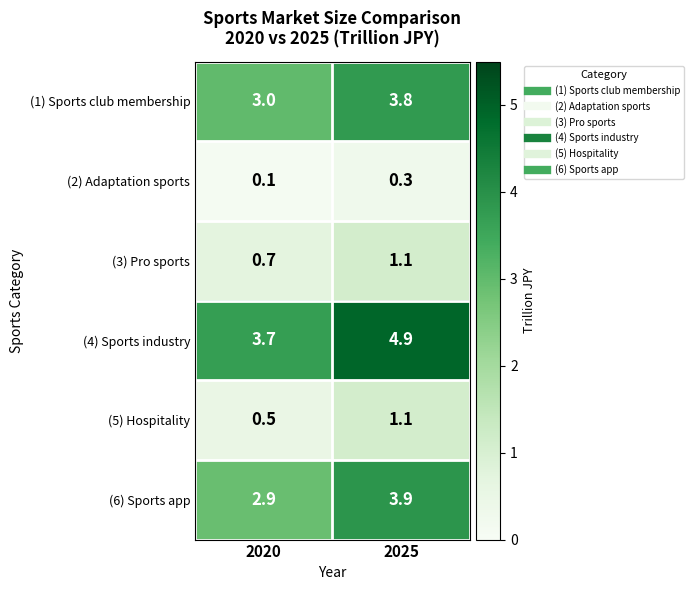

Reading right to left, list all the values displayed in this chart.

(1) Sports club membership: 2025=3.8	2020=3.0
(2) Adaptation sports: 2025=0.3	2020=0.1
(3) Pro sports: 2025=1.1	2020=0.7
(4) Sports industry: 2025=4.9	2020=3.7
(5) Hospitality: 2025=1.1	2020=0.5
(6) Sports app: 2025=3.9	2020=2.9